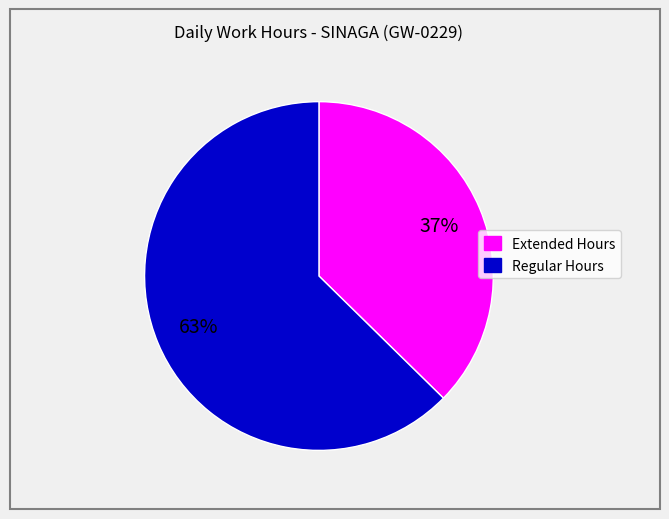

How many slices are in this pie chart?

2